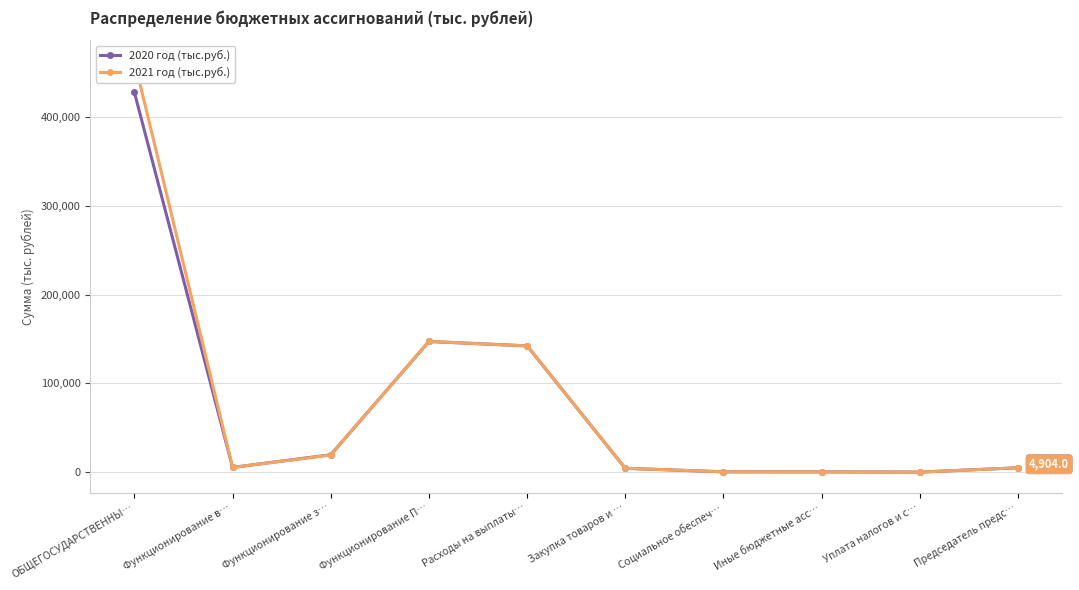

List the series in order of their peak value, highest first.

2021 год (тыс.руб.), 2020 год (тыс.руб.)